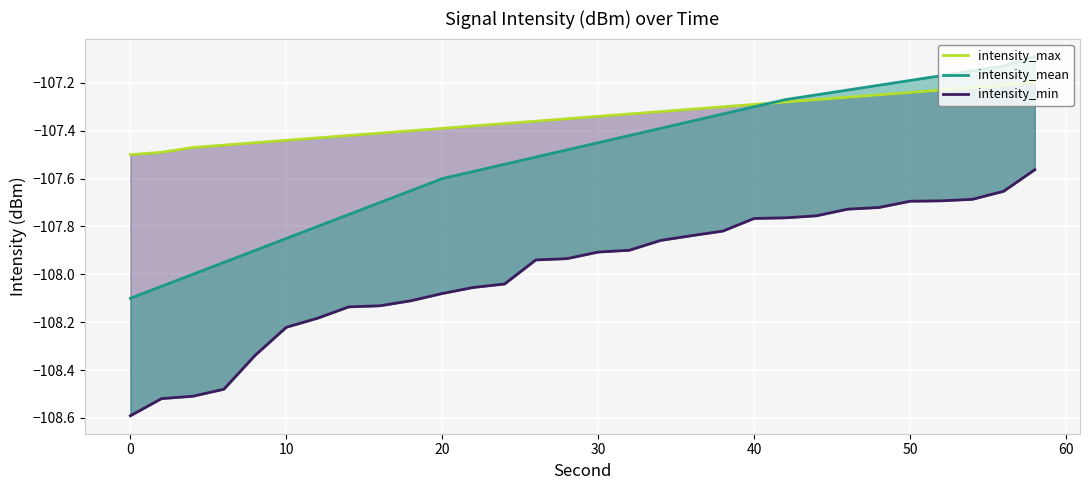

Rank the series by their average value, from highest to lowest.

intensity_max, intensity_mean, intensity_min